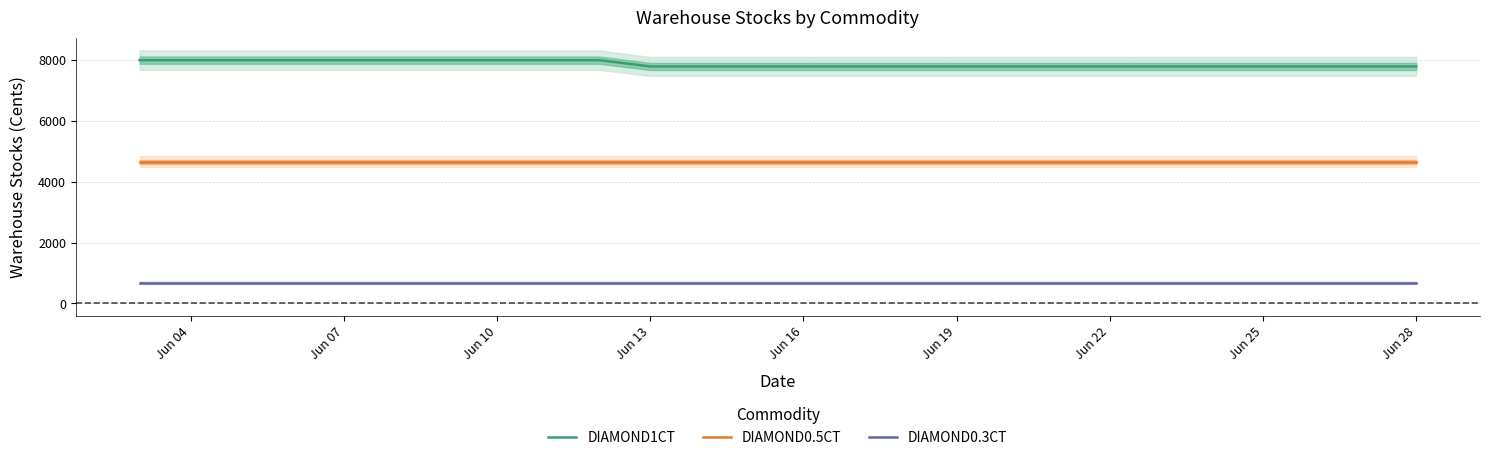

True or false: DIAMOND0.5CT and DIAMOND0.3CT intersect in this chart.

False